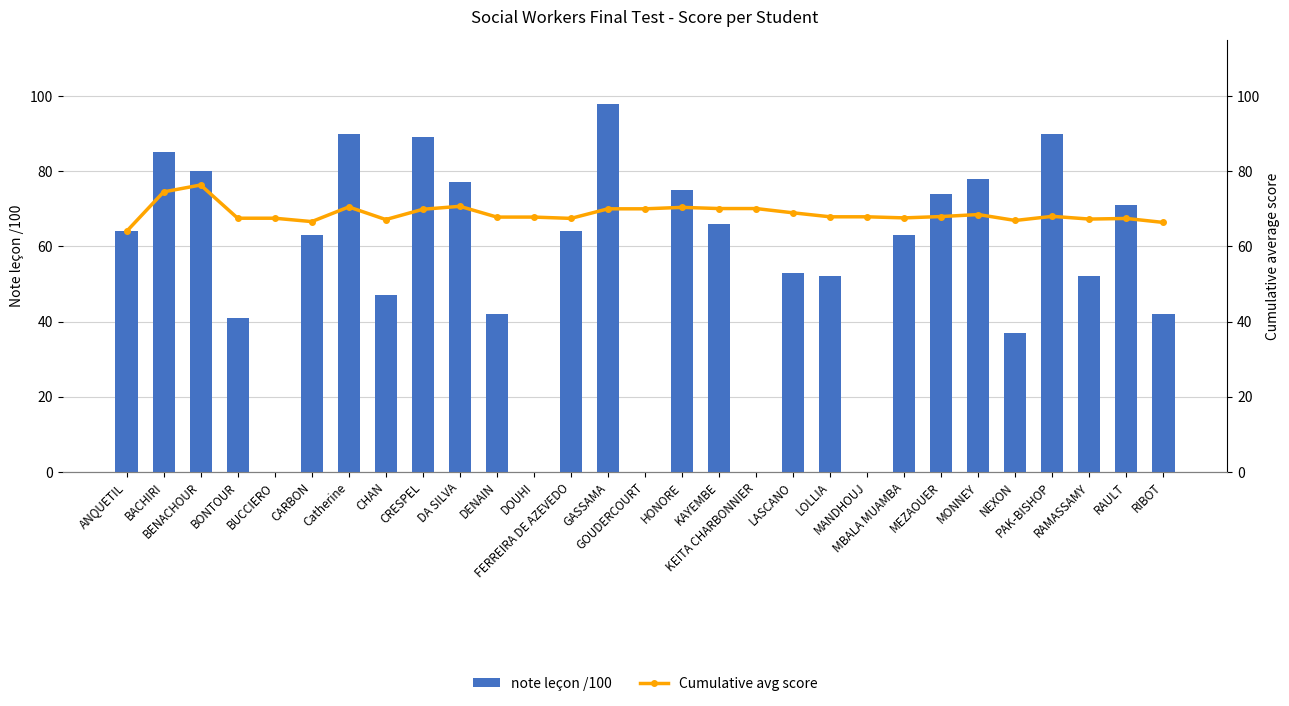

At which category is the sum across all series the highest?

GASSAMA